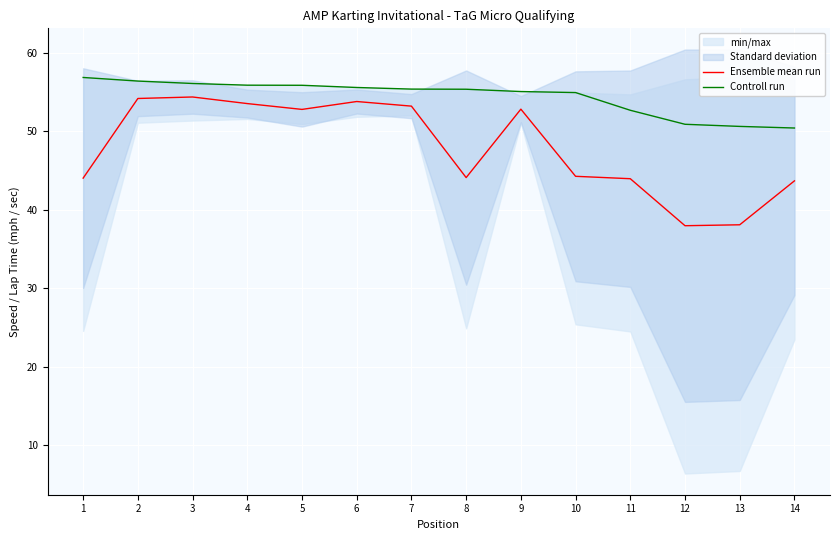

How many lines are shown in the chart?

2